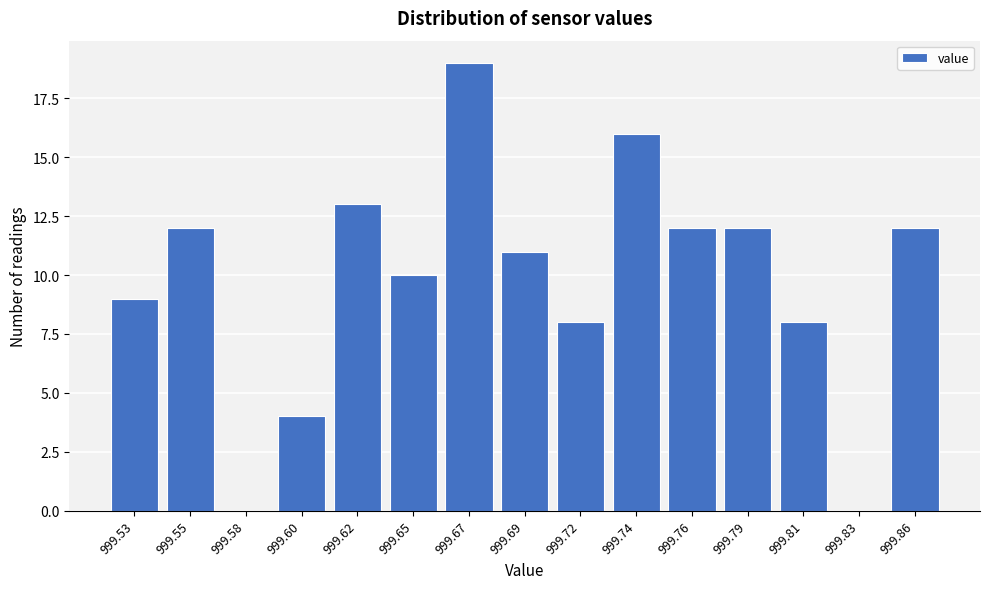

Reading right to left, transcribe all the data shown in this chart.

999.86=12	999.83=0	999.81=8	999.79=12	999.76=12	999.74=16	999.72=8	999.69=11	999.67=19	999.65=10	999.62=13	999.60=4	999.58=0	999.55=12	999.53=9